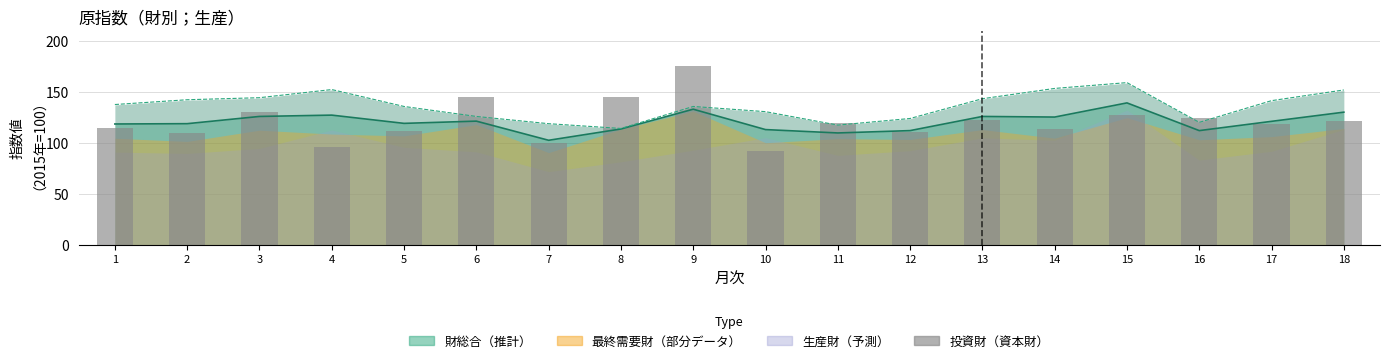

The chart shows a value of 40.7 at 17. True or false?

False